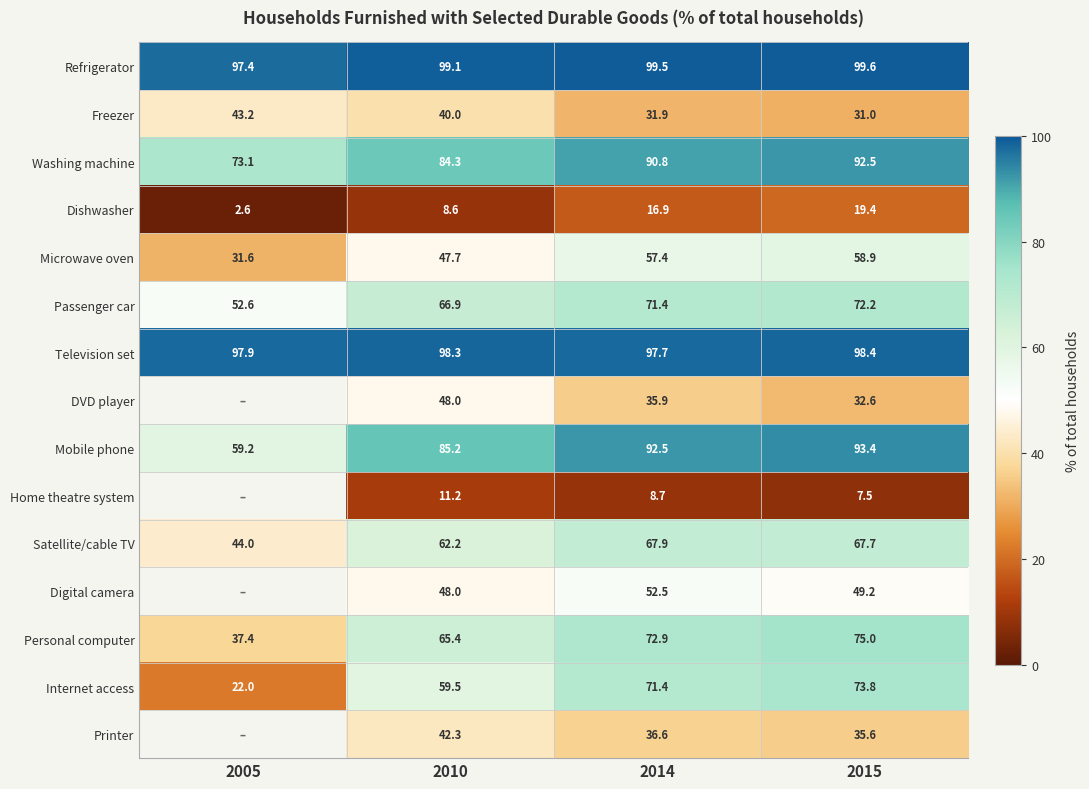

At which label does Microwave oven first exceed 57?

2014